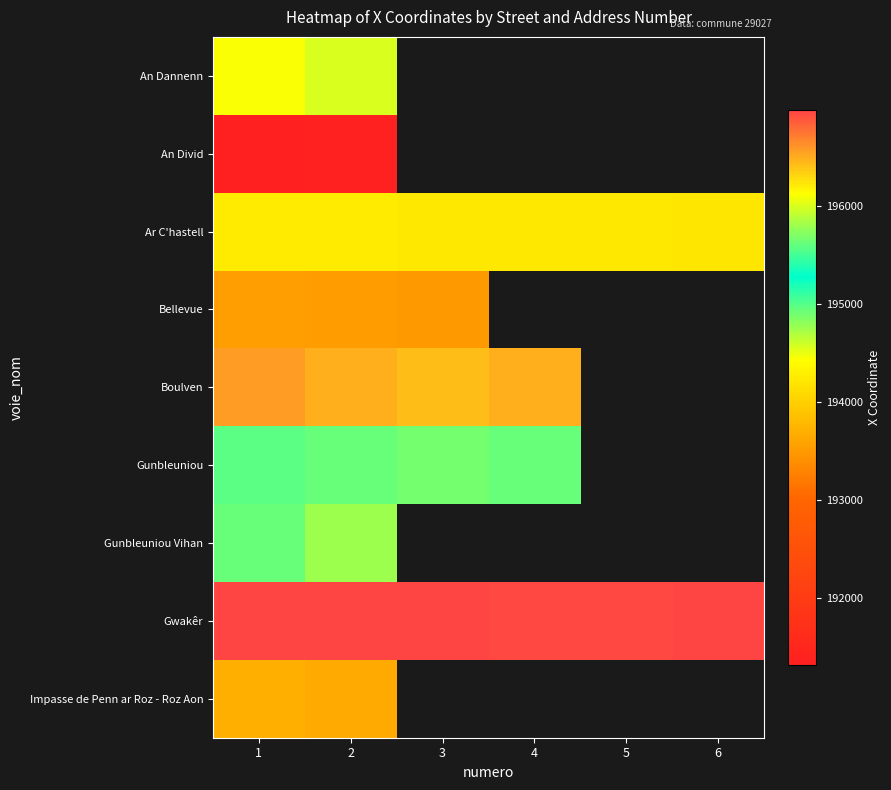

Which series has the largest range (max minus min)?

Boulven